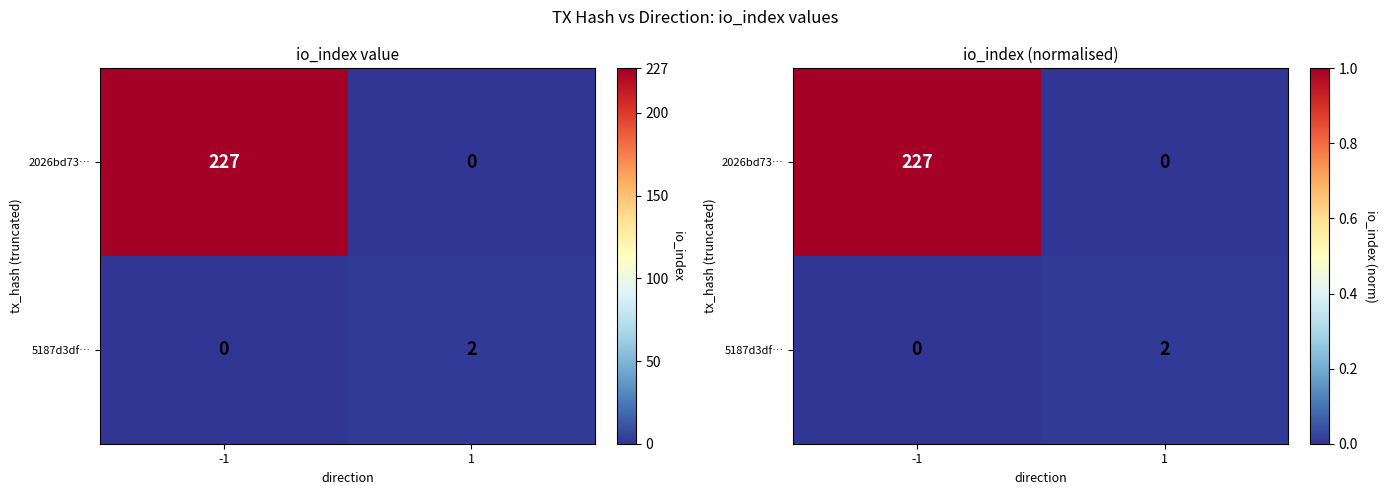

Count the number of categories in the chart.

2